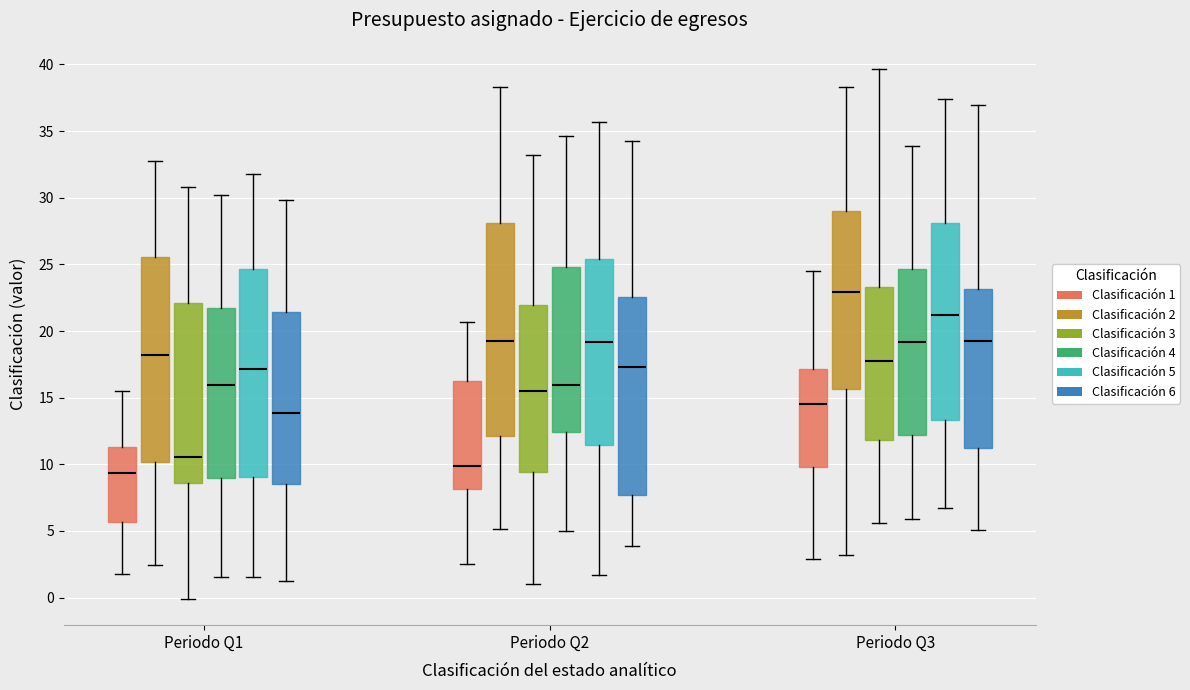

Where does the lower whisker of the box for Periodo Q3 (Clasificación 2) end on the y-axis? The values are not printed on the chart, so give them approximately, as read against the axis.

3.0